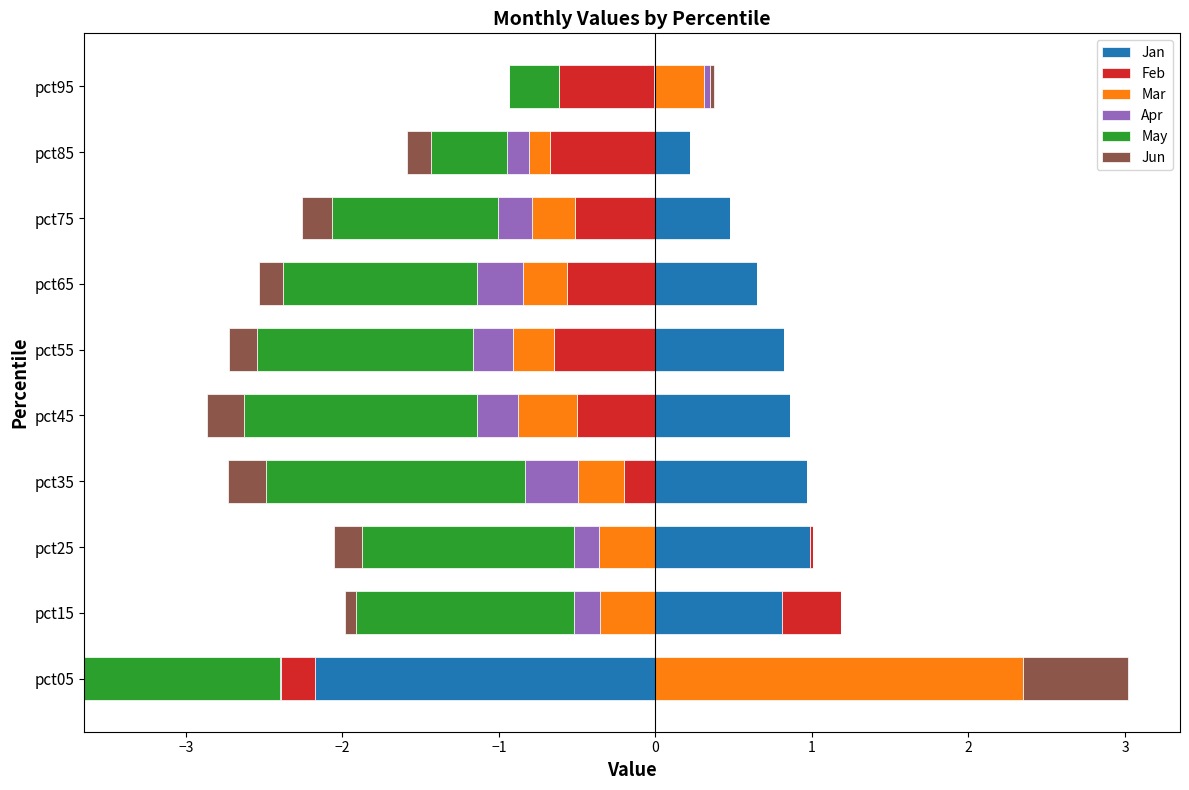

The value of Jun at pct95 is 0.0. True or false?

False